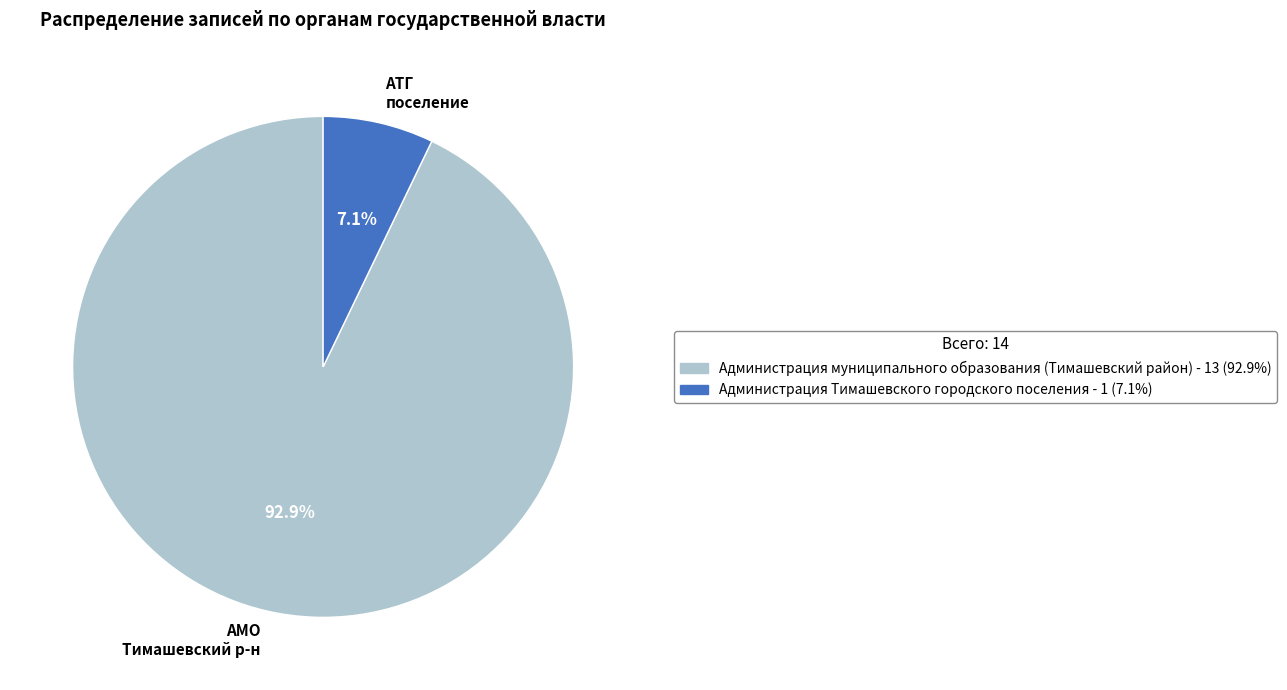

Is there any slice that represents more than half of the pie?

Yes